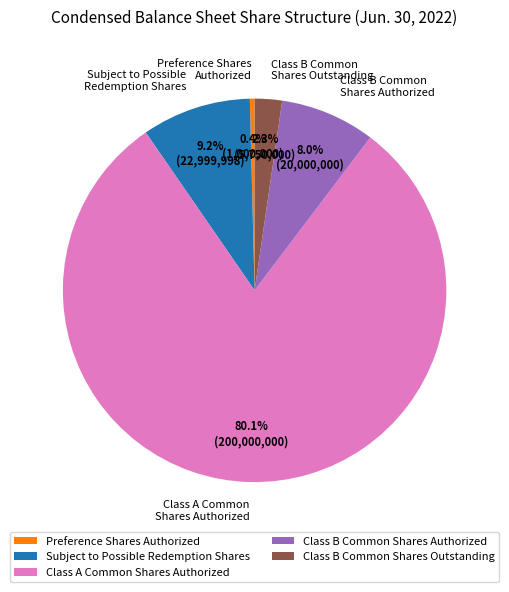

To the nearest percent, what is the average slice percentage?

20%